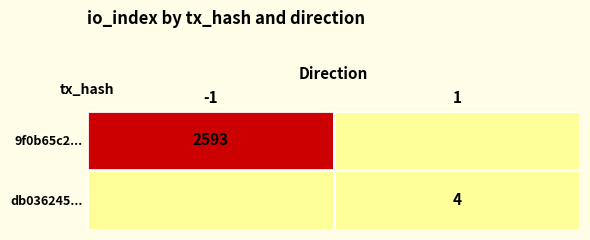

The value of 9f0b65c2... at -1 is 3533. True or false?

False